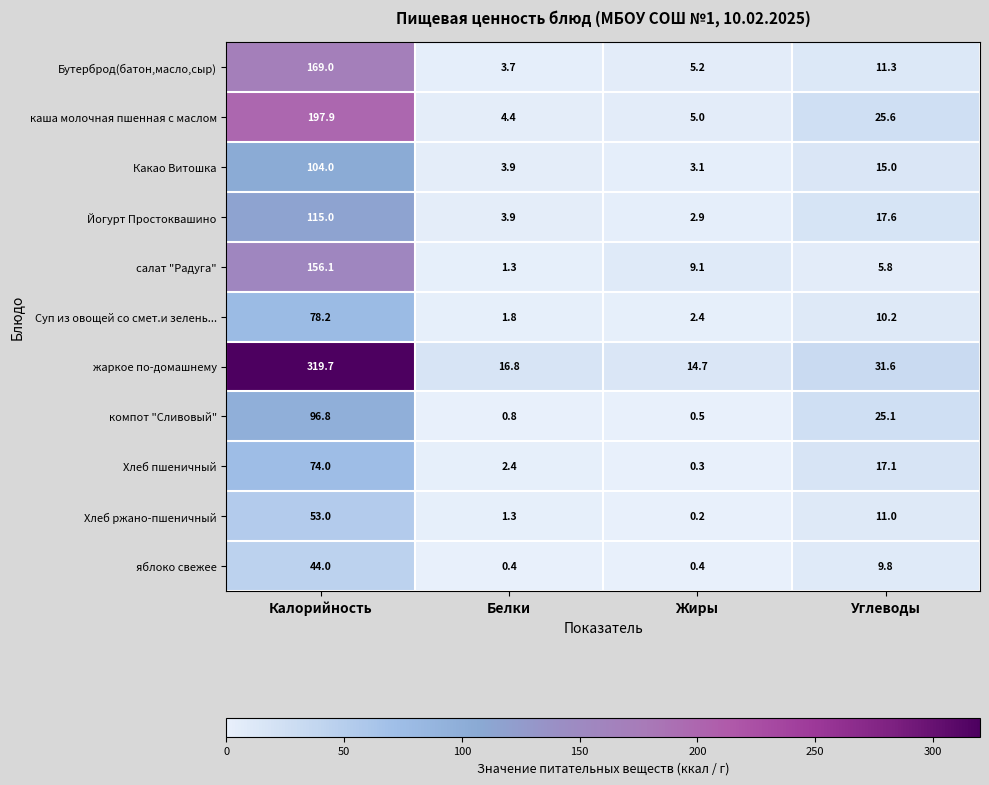

True or false: салат "Радуга" has a value of 1.3 at Белки.

True